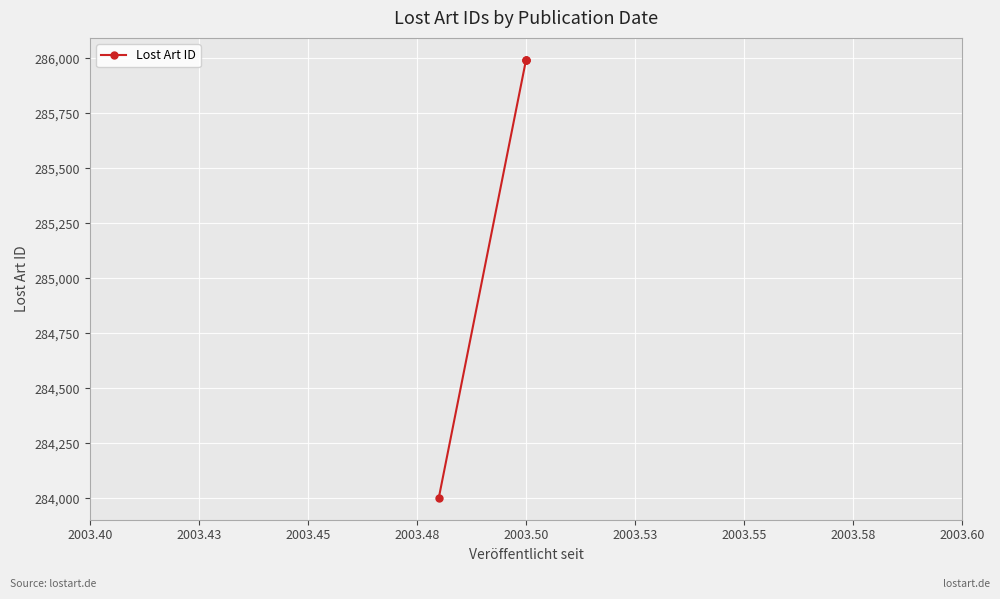

The value at 2003.40 is 420864. True or false?

False